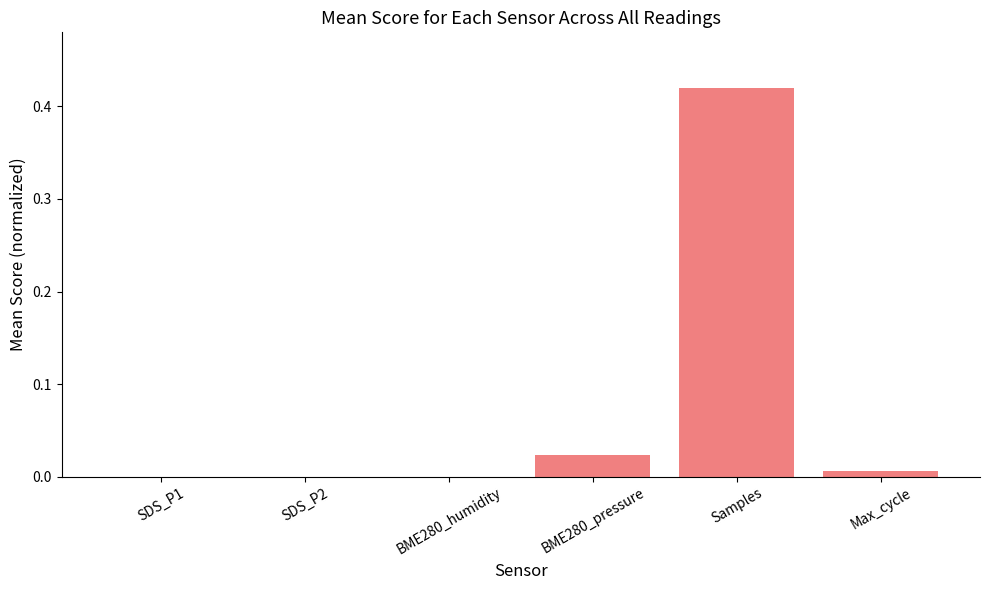

The chart shows a value of 0.3 at SDS_P2. True or false?

False